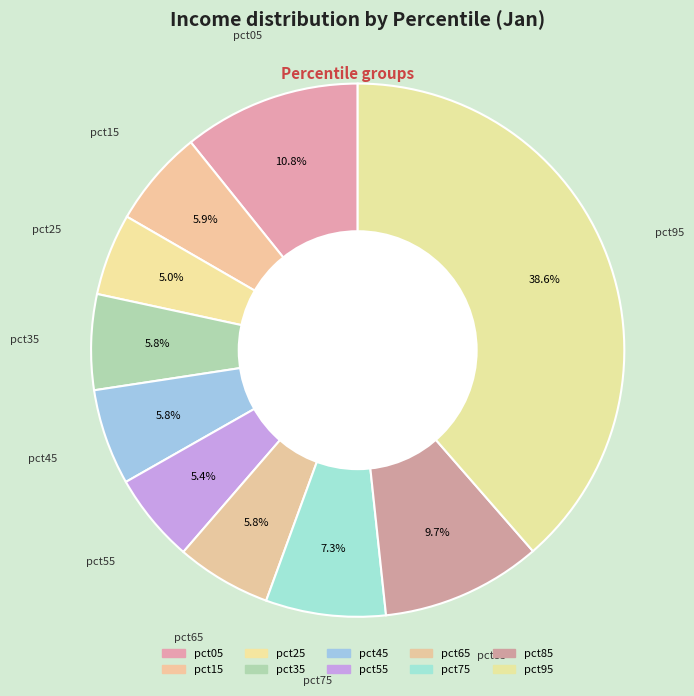

How many slices are in this pie chart?

10